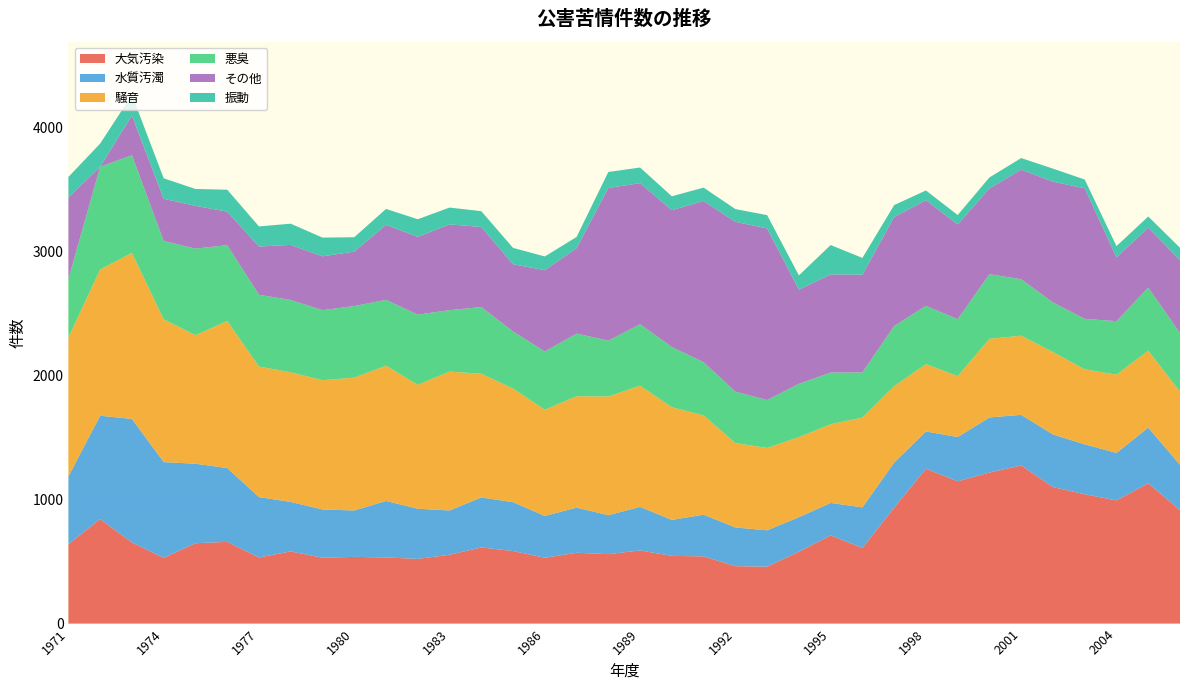

Reading left to right, extract all data points from this chart.

大気汚染: 1971=640	1972=843	1973=654	1974=530	1975=648	1976=659	1977=533	1978=582	1979=531	1980=538	1981=533	1982=522	1983=555	1984=614	1985=585	1986=531	1987=571	1988=560	1989=590	1990=546	1991=542	1992=463	1993=459	1994=580	1995=711	1996=610	1997=935	1998=1249	1999=1147	2000=1218	2001=1275	2002=1101	2003=1043	2004=993	2005=1131	2006=915
水質汚濁: 1971=546	1972=833	1973=996	1974=772	1975=641	1976=595	1977=487	1978=399	1979=389	1980=374	1981=456	1982=404	1983=357	1984=403	1985=394	1986=337	1987=364	1988=314	1989=351	1990=290	1991=336	1992=312	1993=293	1994=278	1995=262	1996=327	1997=363	1998=300	1999=357	2000=444	2001=408	2002=424	2003=402	2004=383	2005=449	2006=365
騒音: 1971=1121	1972=1179	1973=1338	1974=1151	1975=1036	1976=1186	1977=1052	1978=1045	1979=1042	1980=1071	1981=1090	1982=999	1983=1120	1984=997	1985=916	1986=856	1987=898	1988=957	1989=977	1990=908	1991=801	1992=680	1993=664	1994=645	1995=634	1996=724	1997=616	1998=543	1999=491	2000=634	2001=638	2002=664	2003=605	2004=631	2005=620	2006=590
悪臭: 1971=472	1972=828	1973=788	1974=631	1975=698	1976=611	1977=579	1978=583	1979=565	1980=577	1981=531	1982=566	1983=495	1984=538	1985=460	1986=470	1987=505	1988=450	1989=496	1990=486	1991=428	1992=415	1993=386	1994=430	1995=417	1996=364	1997=485	1998=470	1999=459	2000=521	2001=455	2002=400	2003=407	2004=431	2005=509	2006=472
その他: 1971=656	1972=0	1973=320	1974=341	1975=345	1976=270	1977=389	1978=444	1979=434	1980=439	1981=605	1982=627	1983=691	1984=646	1985=542	1986=655	1987=689	1988=1231	1989=1137	1990=1103	1991=1300	1992=1369	1993=1384	1994=759	1995=791	1996=788	1997=879	1998=852	1999=764	2000=691	2001=884	2002=974	2003=1052	2004=514	2005=483	2006=589
振動: 1971=166	1972=187	1973=167	1974=165	1975=136	1976=177	1977=162	1978=171	1979=151	1980=116	1981=128	1982=142	1983=136	1984=127	1985=132	1986=111	1987=90	1988=129	1989=126	1990=112	1991=108	1992=103	1993=107	1994=115	1995=237	1996=135	1997=96	1998=78	1999=76	2000=89	2001=93	2002=105	2003=71	2004=91	2005=90	2006=99